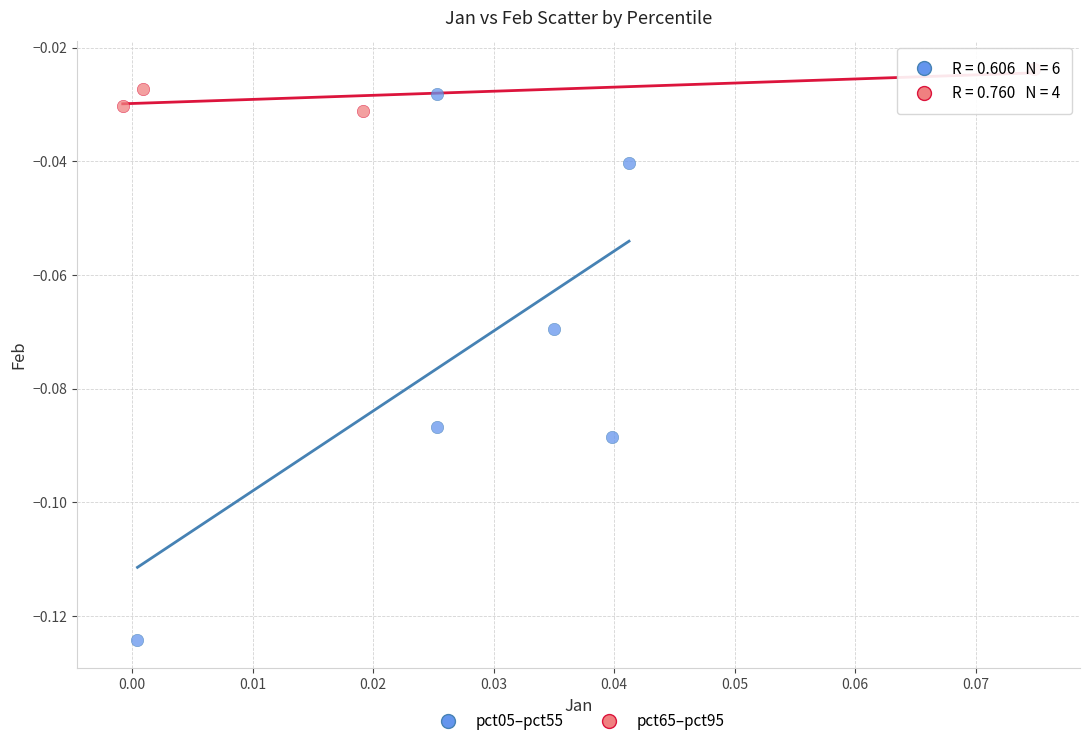

Which series contains the lowest Y value?

pct05–pct55